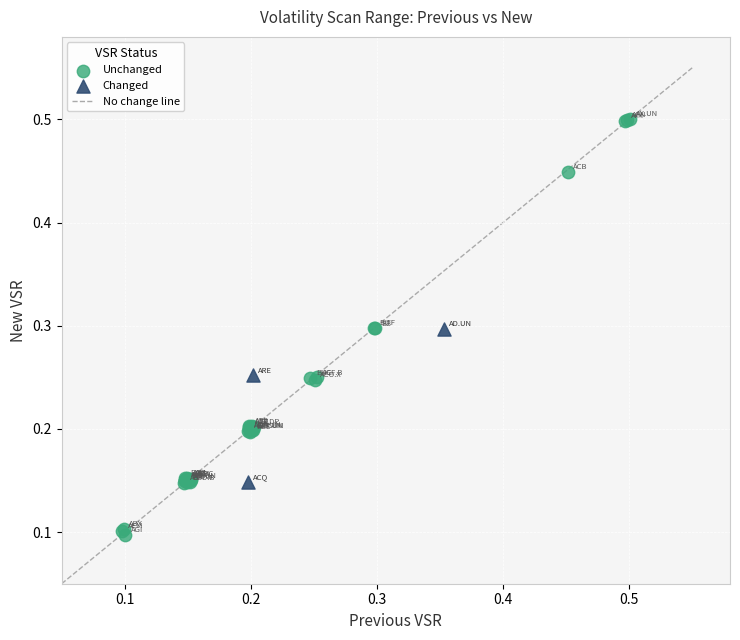

Which series has the widest spread of Y values?

Unchanged